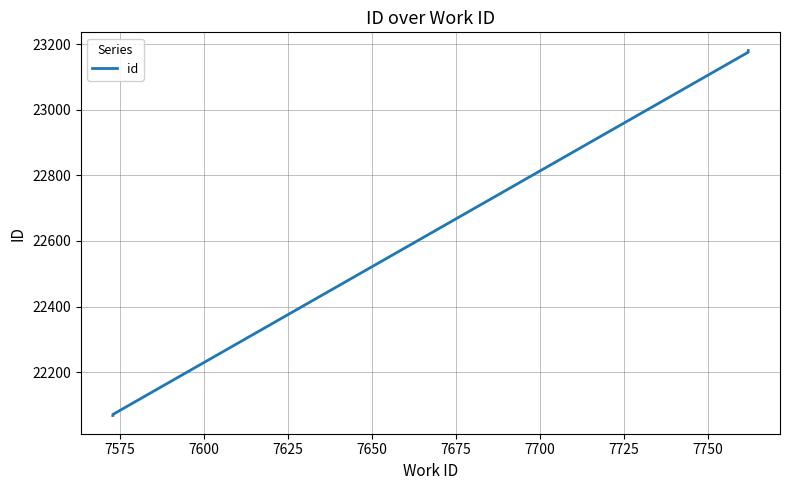

Count the number of data series in this chart.

1